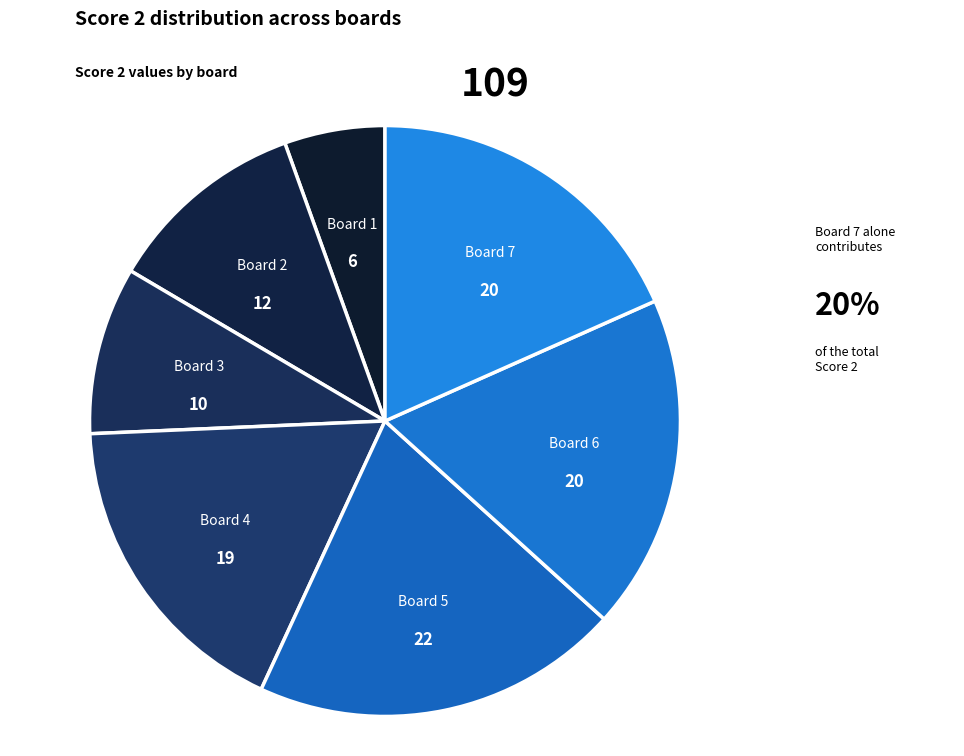

The Board 2 slice represents 11% of the pie. True or false?

True